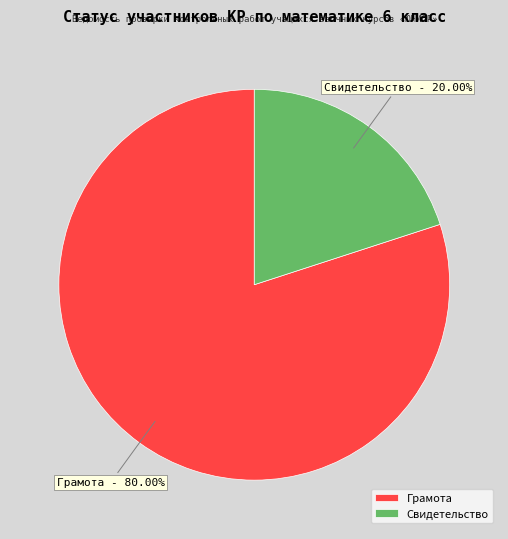

Which slice is the smallest?

Свидетельство